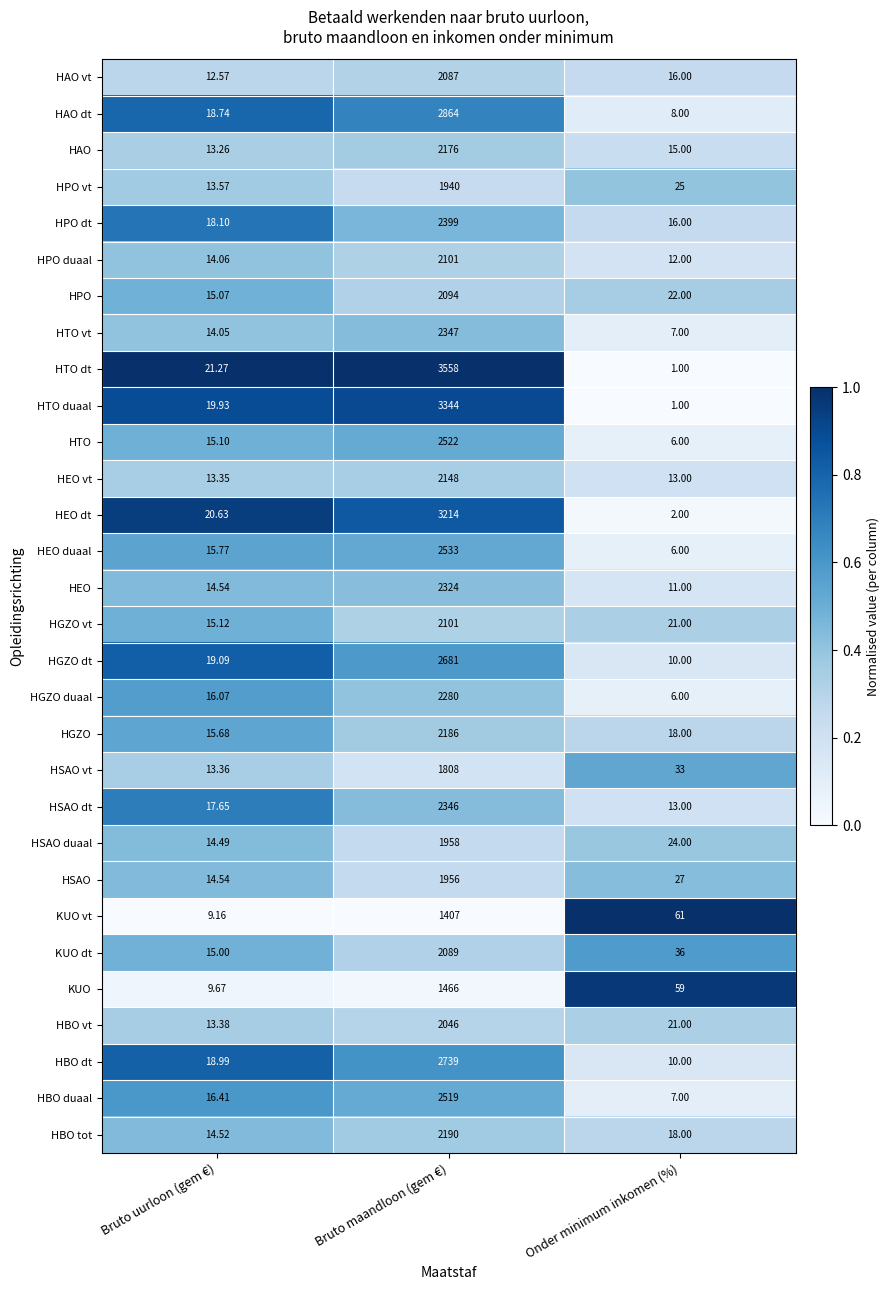

Where is HPO dt nearest to the value 1207?

Bruto uurloon (gem €)